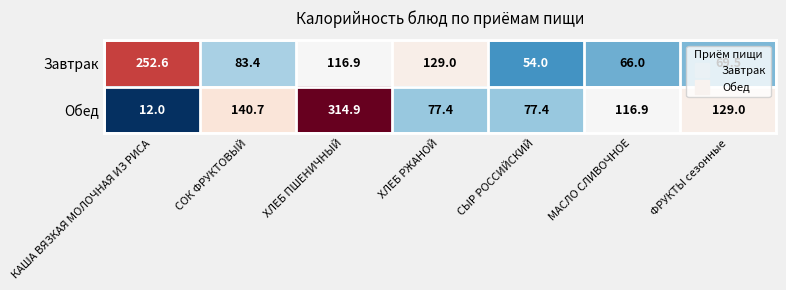

The value of Завтрак at ХЛЕБ РЖАНОЙ is 129.0. True or false?

True